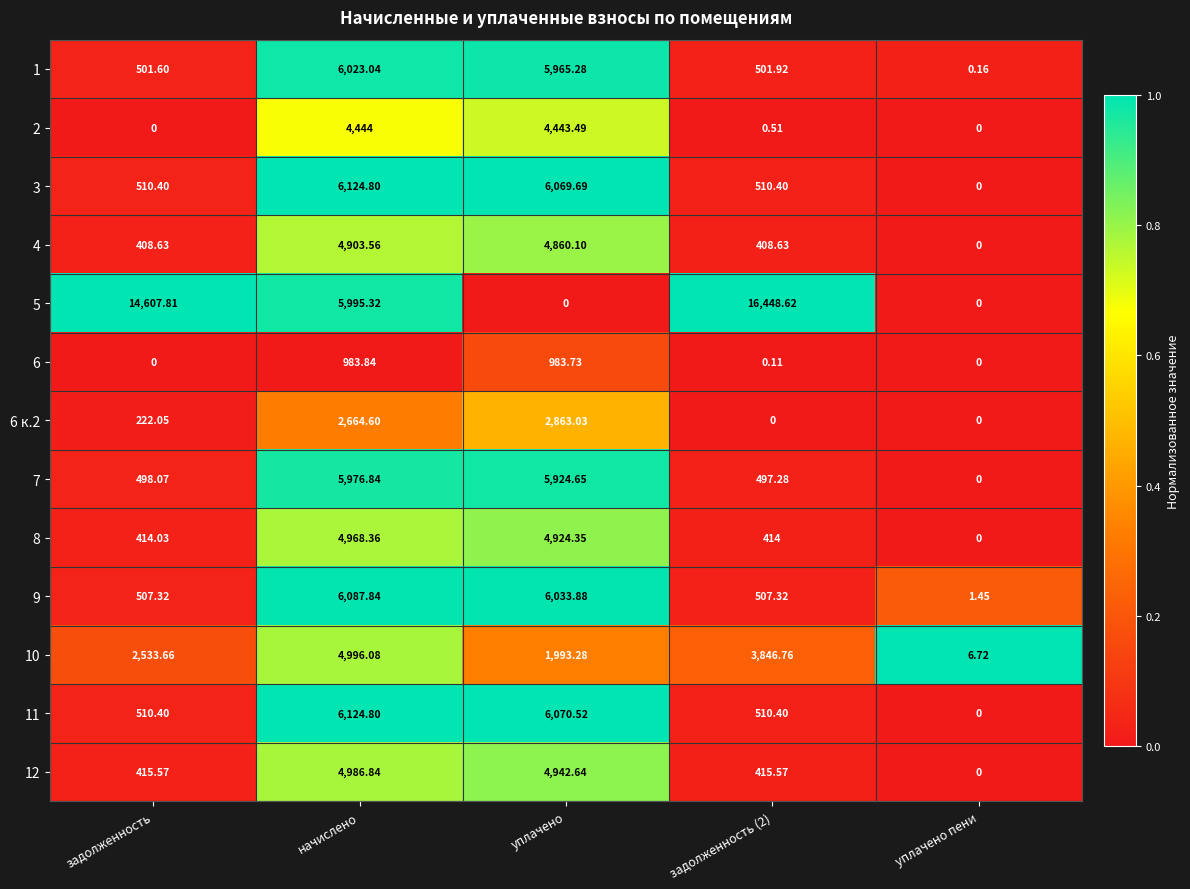

Which category has the lowest value in the 10 series?

уплачено пени